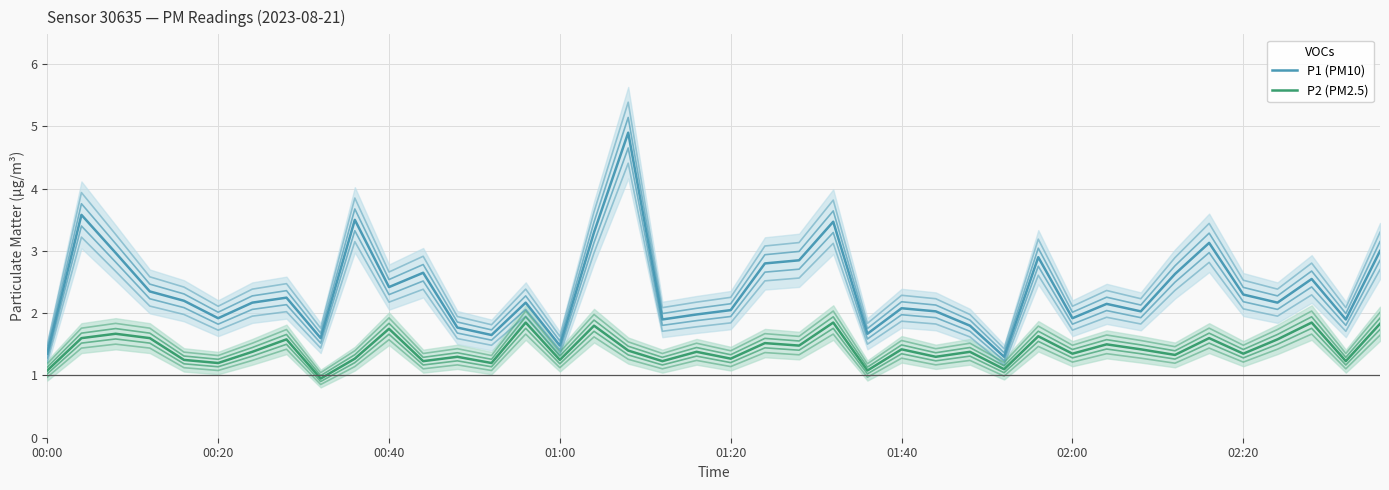

Which series has the largest total across all categories?

P1 (PM10)